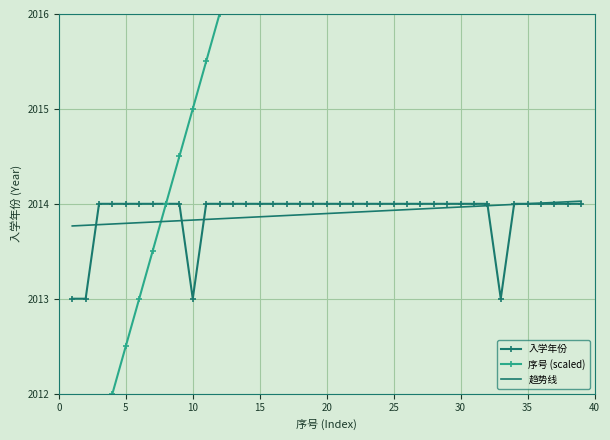

Reading right to left, what are all the values shown in this chart?

入学年份: 2014.0	2014.0	2014.0	2014.0	2014.0	2014.0	2013.0	2014.0	2014.0	2014.0	2014.0	2014.0	2014.0	2014.0	2014.0	2014.0	2014.0	2014.0	2014.0	2014.0	2014.0	2014.0	2014.0	2014.0	2014.0	2014.0	2014.0	2014.0	2014.0	2013.0	2014.0	2014.0	2014.0	2014.0	2014.0	2014.0	2014.0	2013.0	2013.0
序号 (scaled): 2029.5	2029.0	2028.5	2028.0	2027.5	2027.0	2026.5	2026.0	2025.5	2025.0	2024.5	2024.0	2023.5	2023.0	2022.5	2022.0	2021.5	2021.0	2020.5	2020.0	2019.5	2019.0	2018.5	2018.0	2017.5	2017.0	2016.5	2016.0	2015.5	2015.0	2014.5	2014.0	2013.5	2013.0	2012.5	2012.0	2011.5	2011.0	2010.5
趋势线: 2014.0	2014.0	2014.0	2014.0	2014.0	2014.0	2014.0	2014.0	2014.0	2014.0	2014.0	2014.0	2013.9	2013.9	2013.9	2013.9	2013.9	2013.9	2013.9	2013.9	2013.9	2013.9	2013.9	2013.9	2013.9	2013.9	2013.8	2013.8	2013.8	2013.8	2013.8	2013.8	2013.8	2013.8	2013.8	2013.8	2013.8	2013.8	2013.8